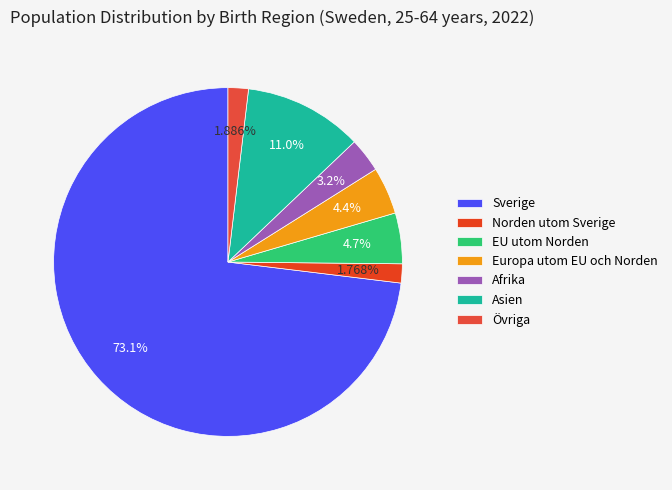

Is Övriga the majority of the pie?

No